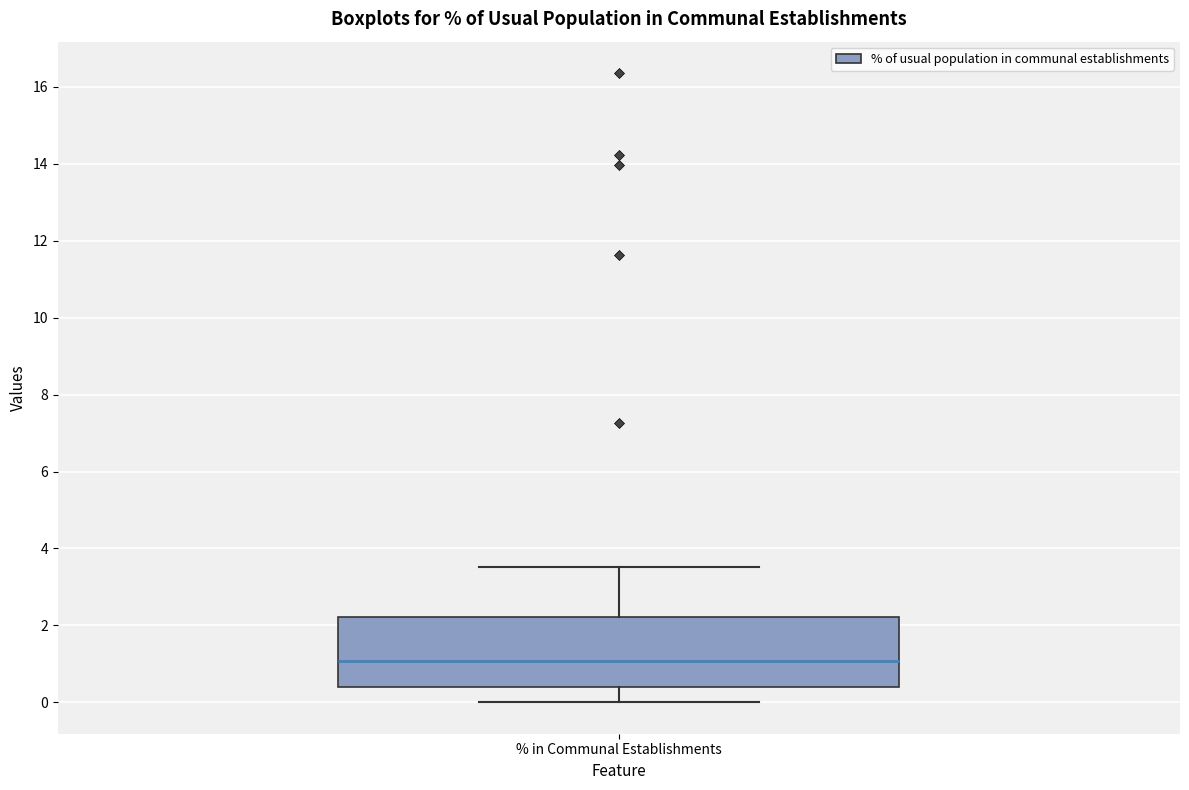

Where does the median line of the box for % in Communal Establishments sit on the y-axis? The values are not printed on the chart, so give them approximately, as read against the axis.

1.0